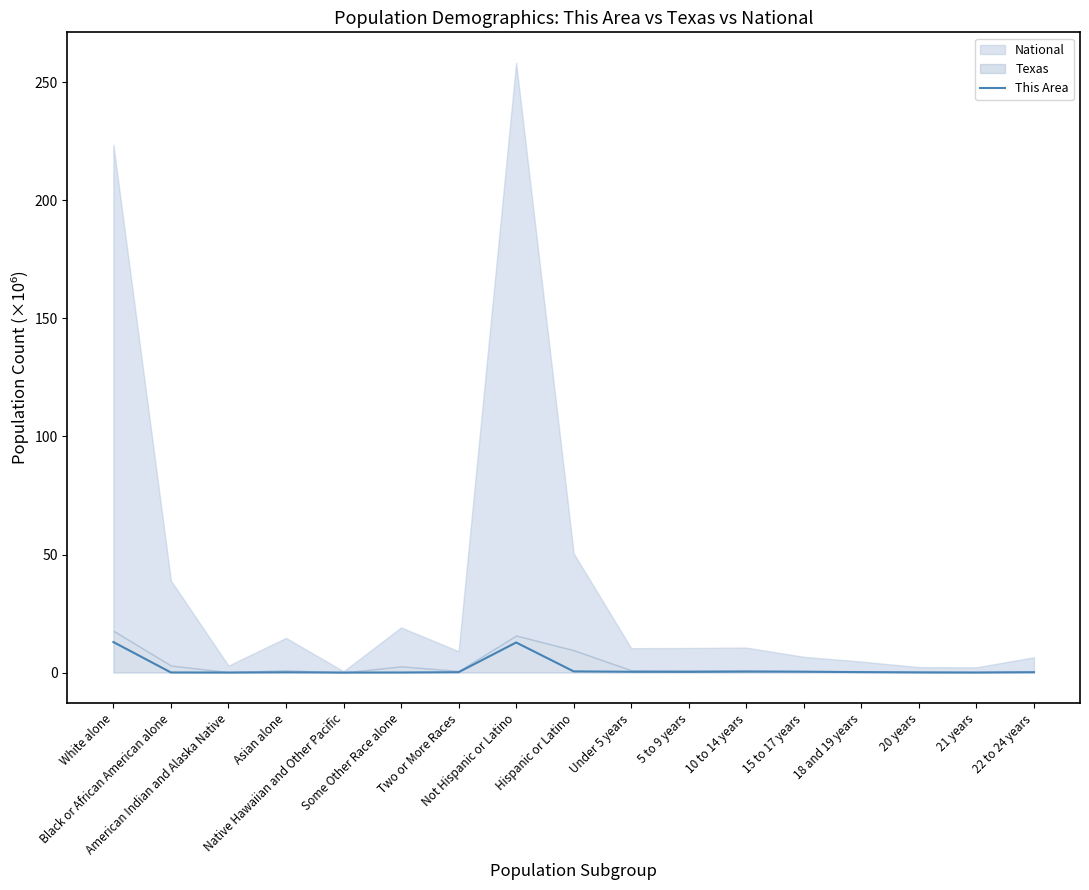

Reading right to left, list all the values displayed in this chart.

0.1	0.0	0.1	0.2	0.4	0.4	0.3	0.3	0.5	12.7	0.1	0.0	0.0	0.1	0.0	0.0	12.9